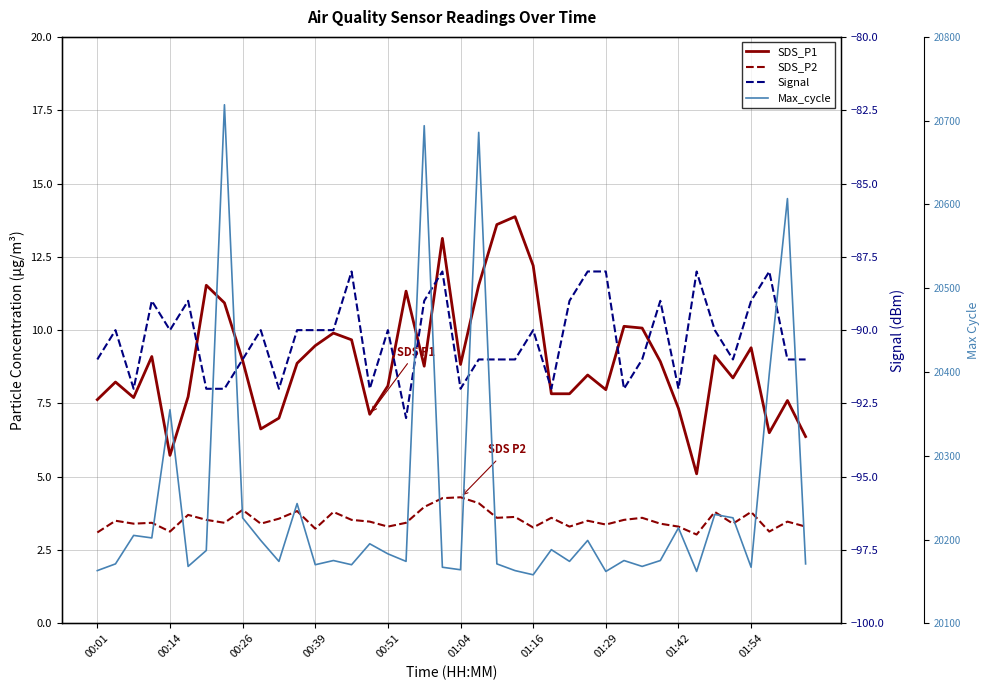

What is the sum of the Signal values at 35 and 13?

-181.0